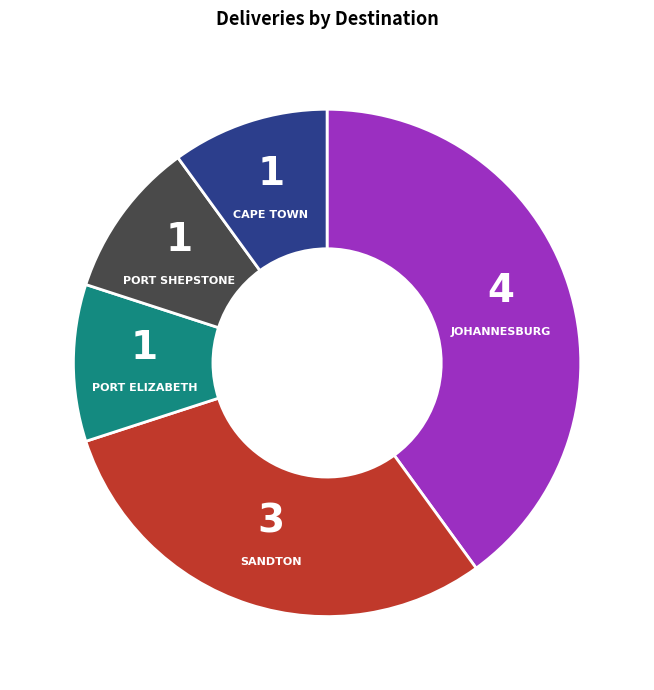

Which slice is the largest?

JOHANNESBURG